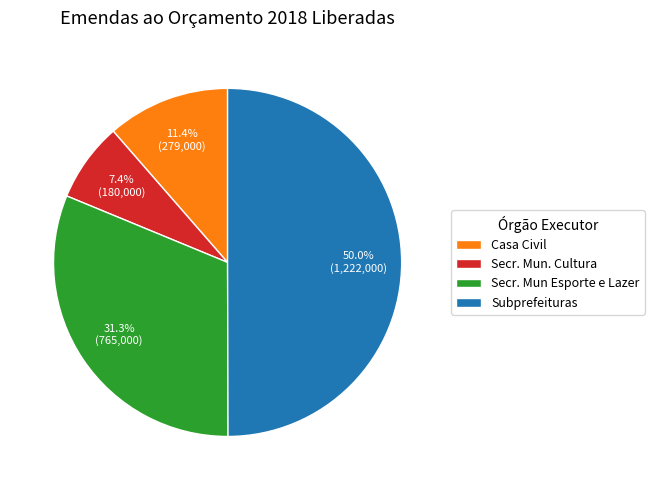

To the nearest percent, what portion does Secr. Mun. Cultura represent?

7%